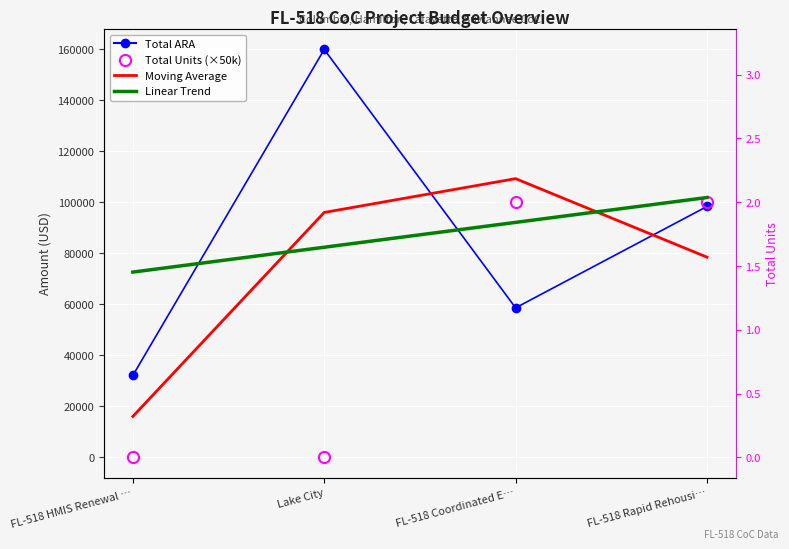

True or false: Total Units (×50k) and Linear Trend intersect in this chart.

True